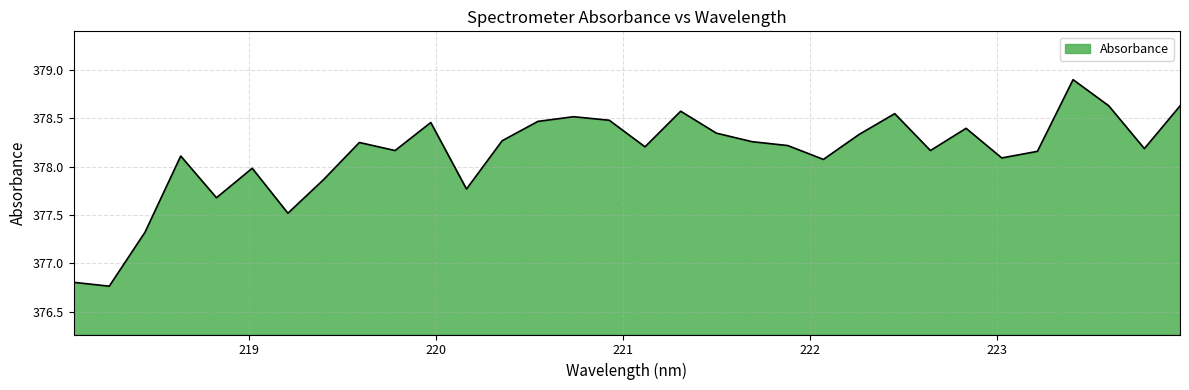

True or false: there are more than 2 points higher than both neighbors.

True